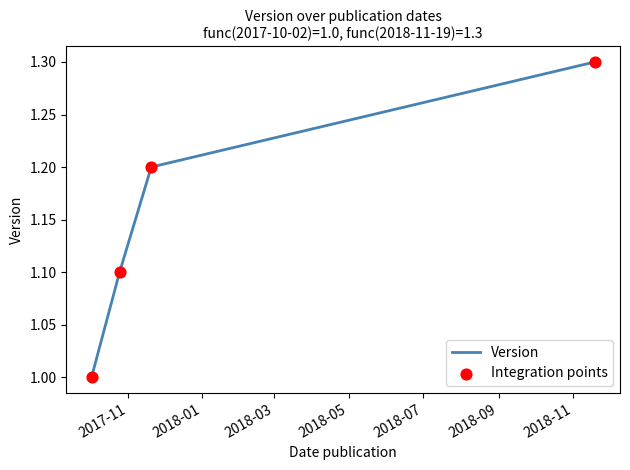

True or false: the data has more than 2 interior local peaks.

False